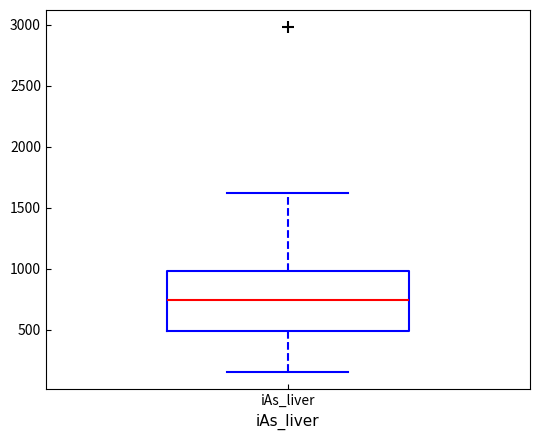

Where does the upper whisker of the box for iAs_liver end on the y-axis? The values are not printed on the chart, so give them approximately, as read against the axis.

1600